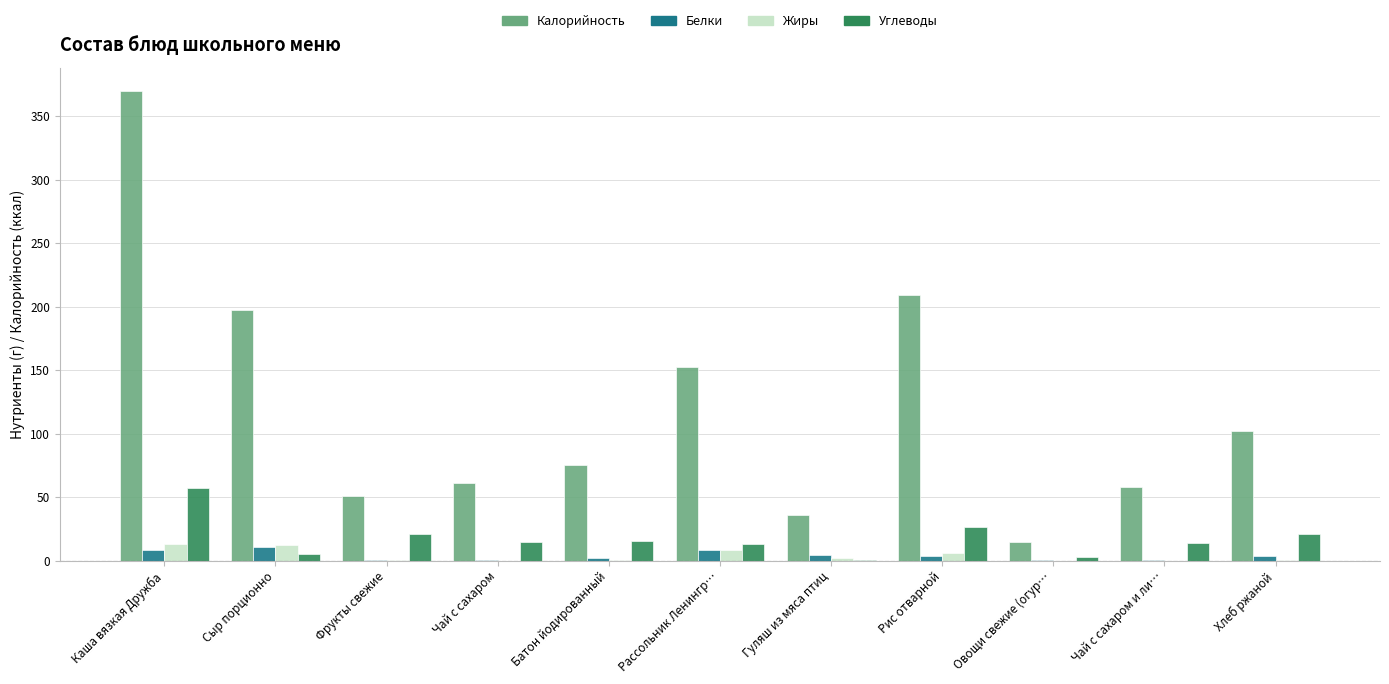

Which series has the largest total across all categories?

Калорийность